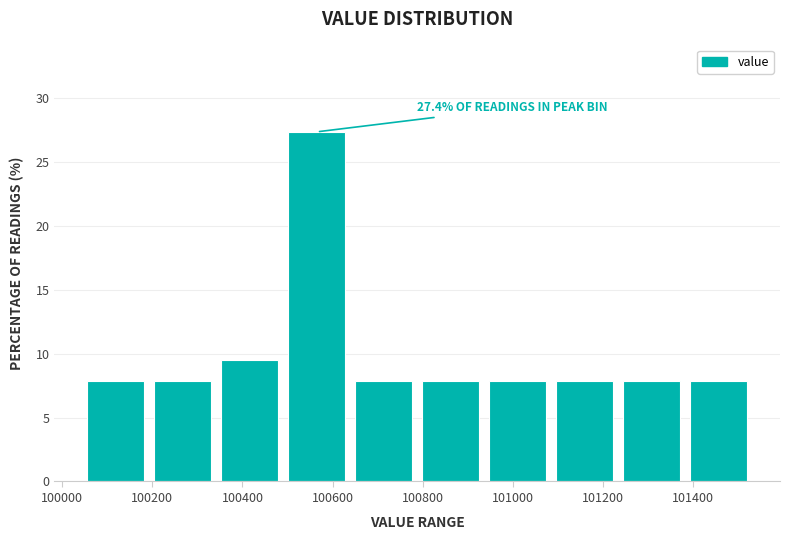

Which range on the x-axis has the tallest bar?

100500 to 100640